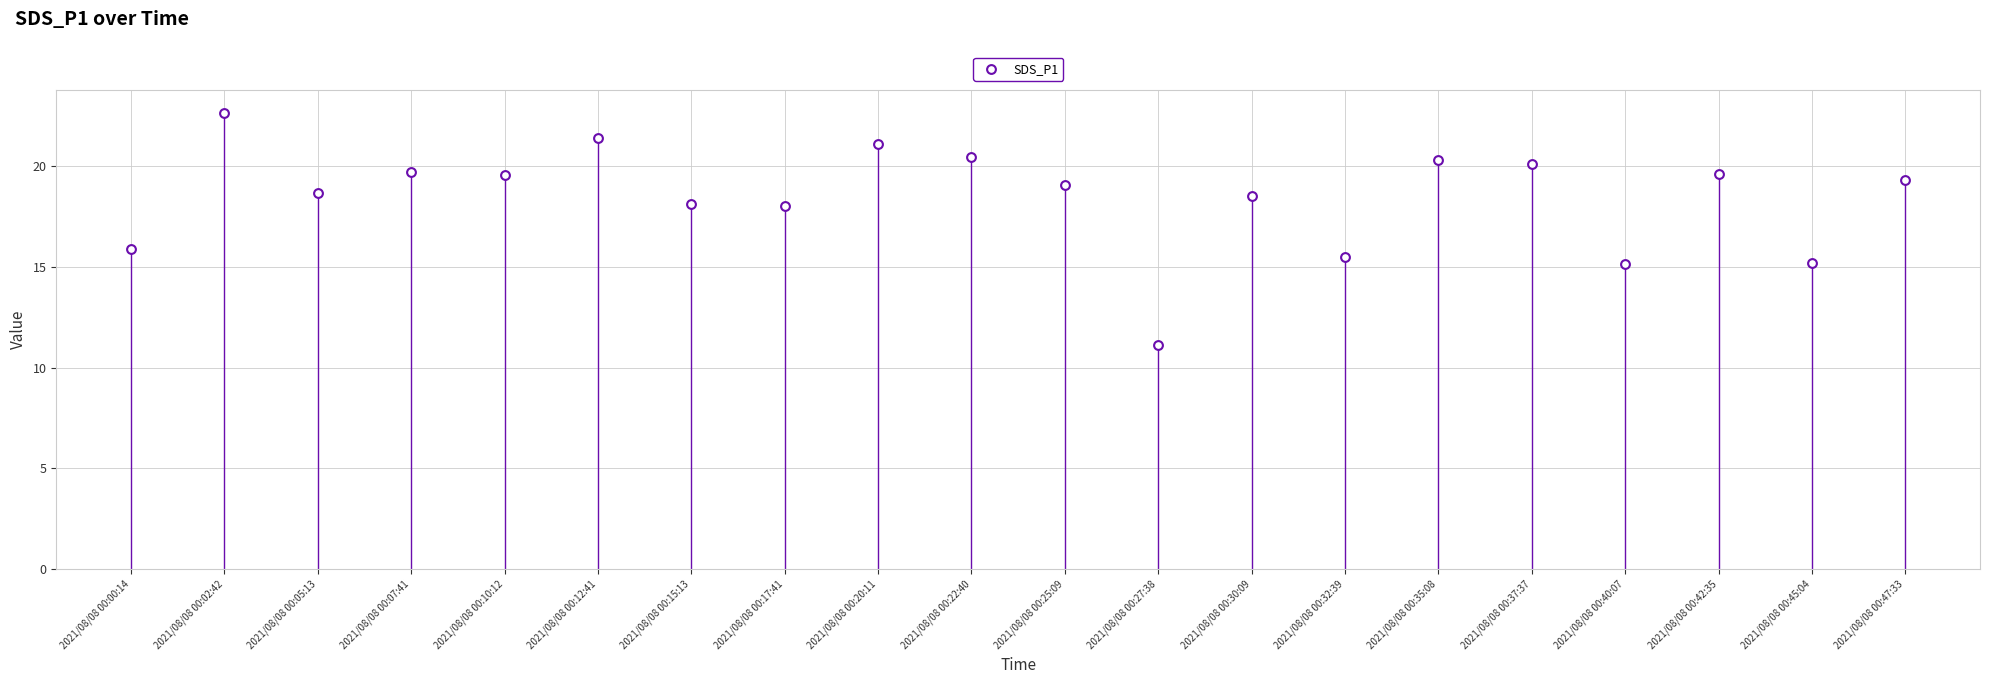

What is the range of Y values (max minus min)?

11.5